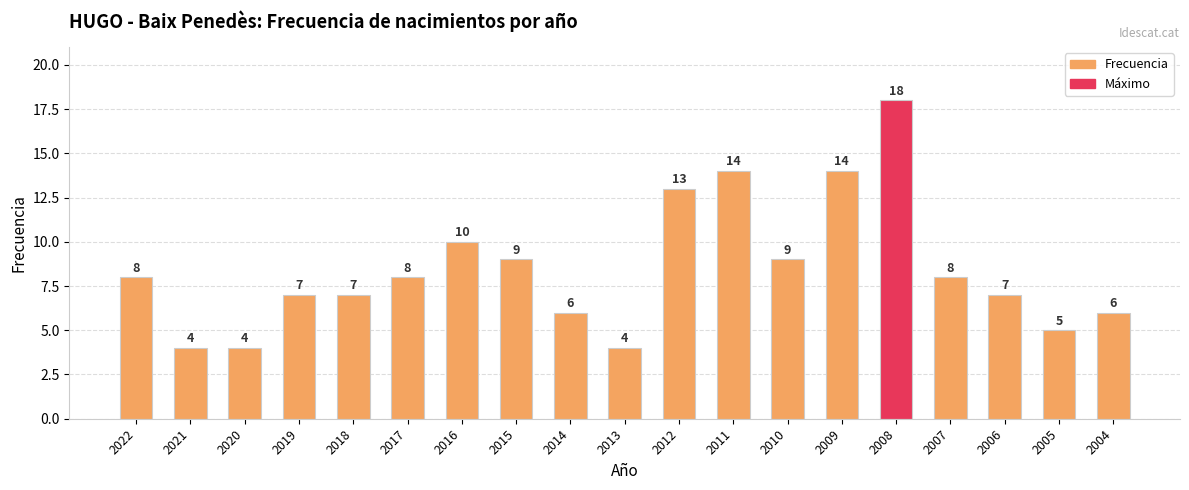

What is the maximum value shown in the chart?

18